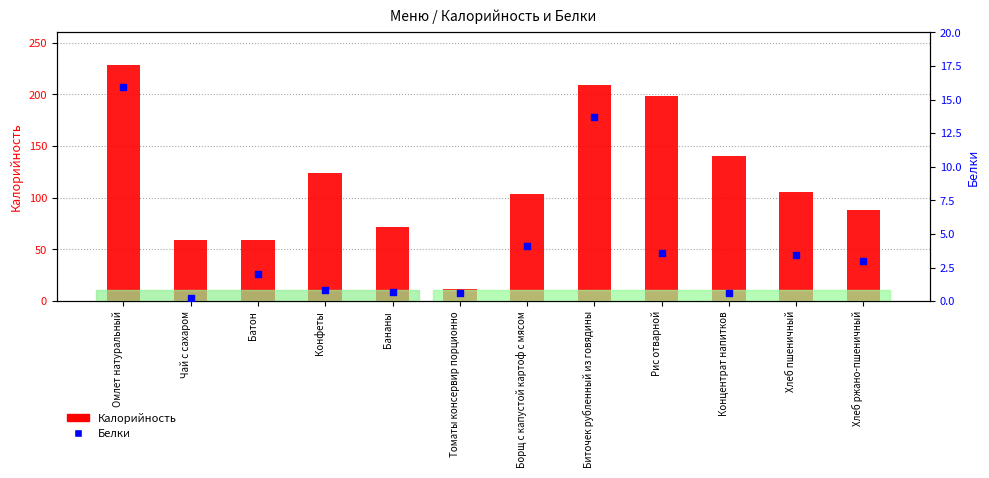

What are all the series names shown in the legend?

Калорийность, Белки